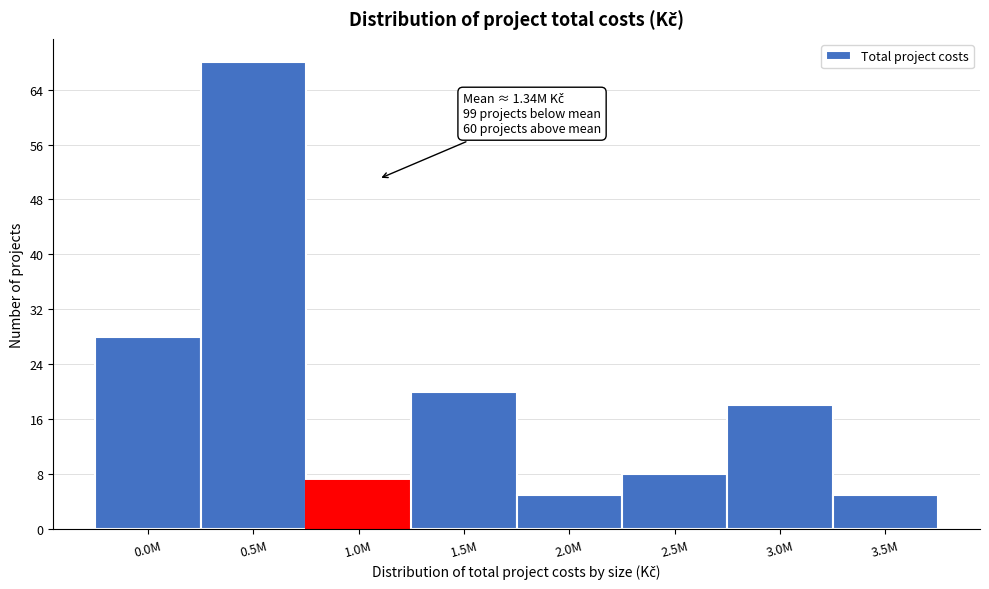

Reading left to right, transcribe all the data shown in this chart.

0.0M=28	0.5M=68	1.0M=7	1.5M=20	2.0M=5	2.5M=8	3.0M=18	3.5M=5